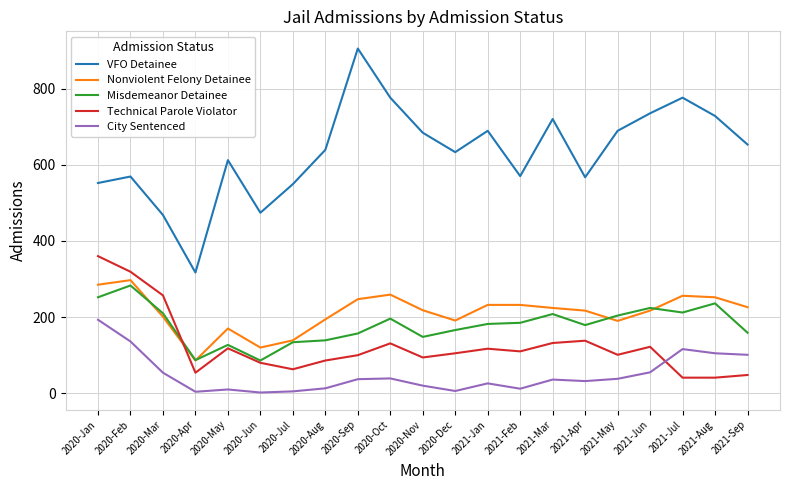

True or false: Technical Parole Violator has a value of 41 at 2021-Aug.

True